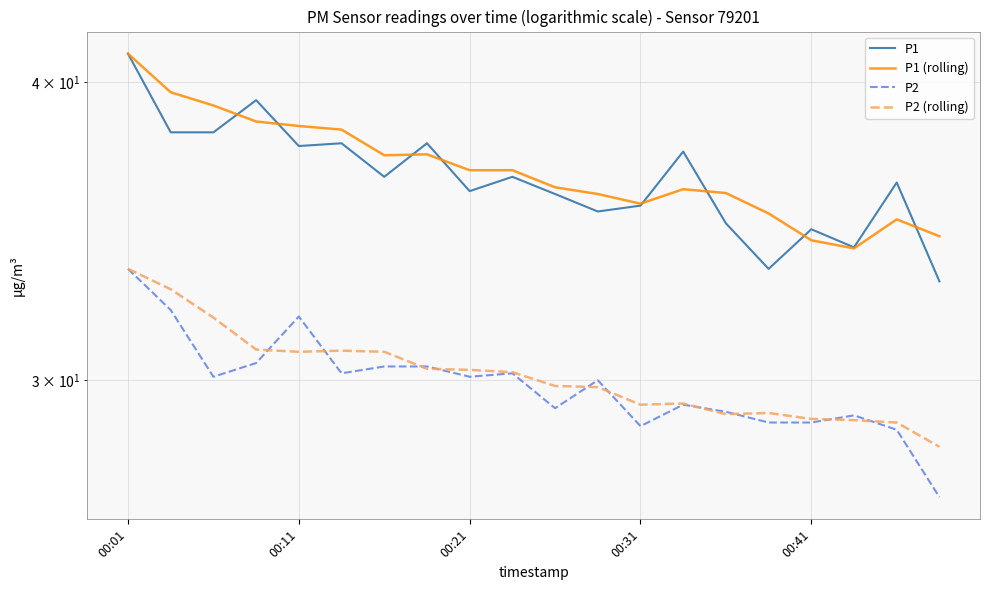

True or false: P2 has a value of 28.7 at 00:31.

True